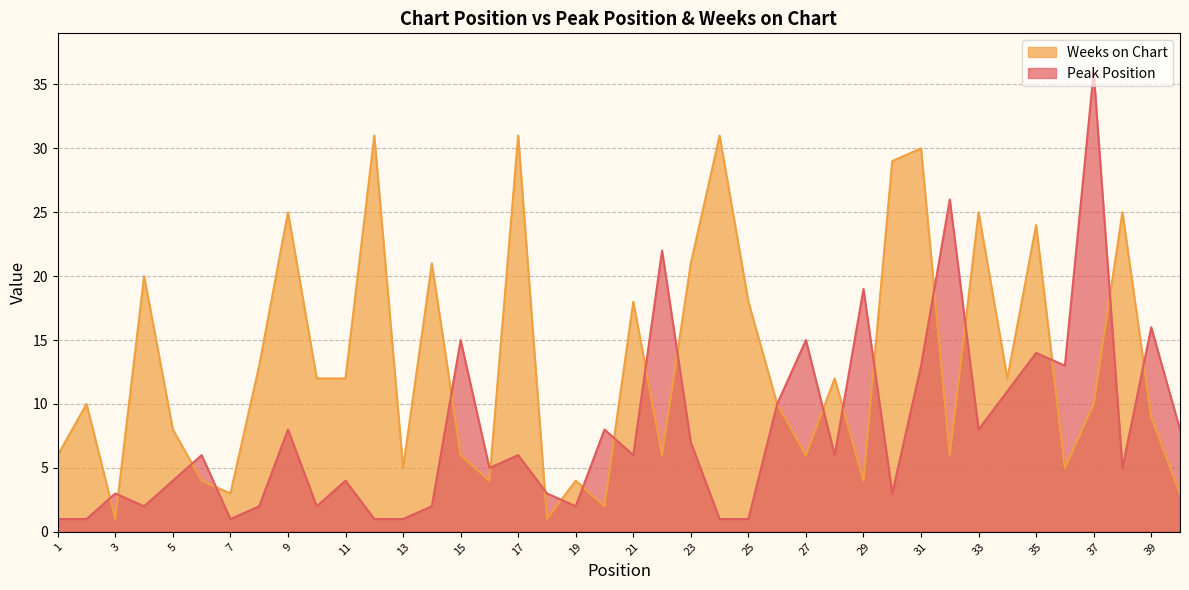

At which label does Peak Position reach its minimum?

1